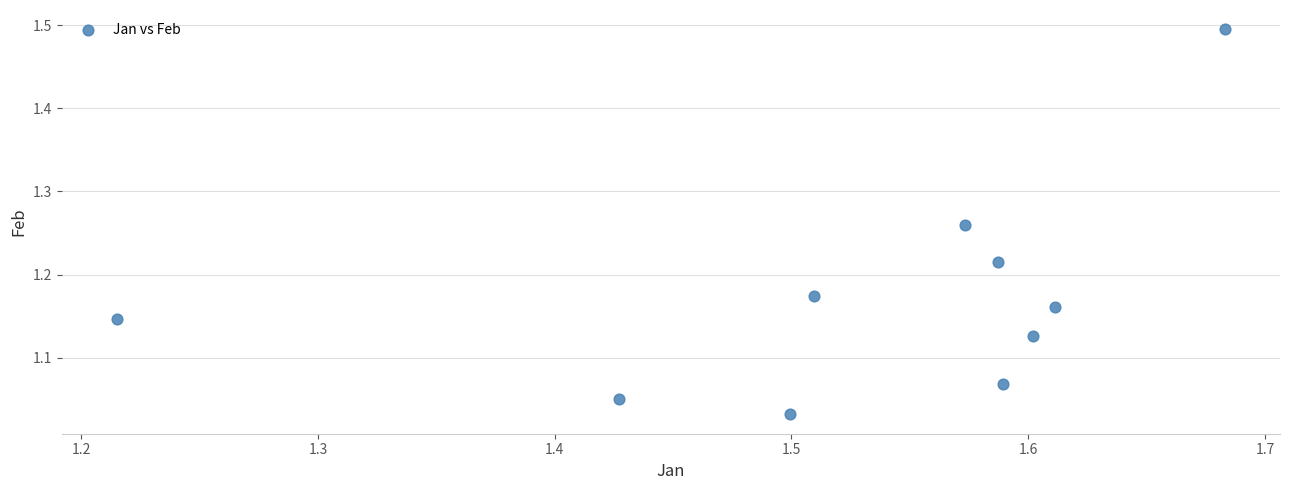

What is the range of Y values (max minus min)?

0.5